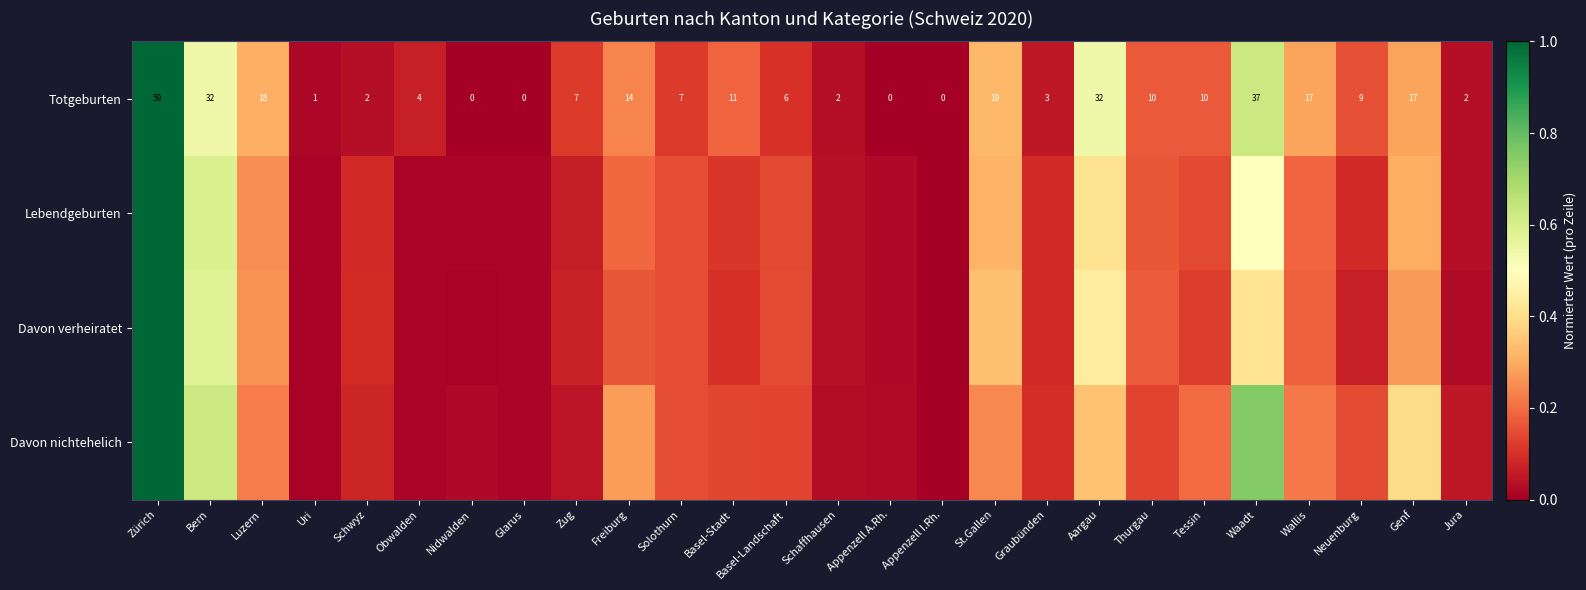

How many distinct data groups are displayed?

4